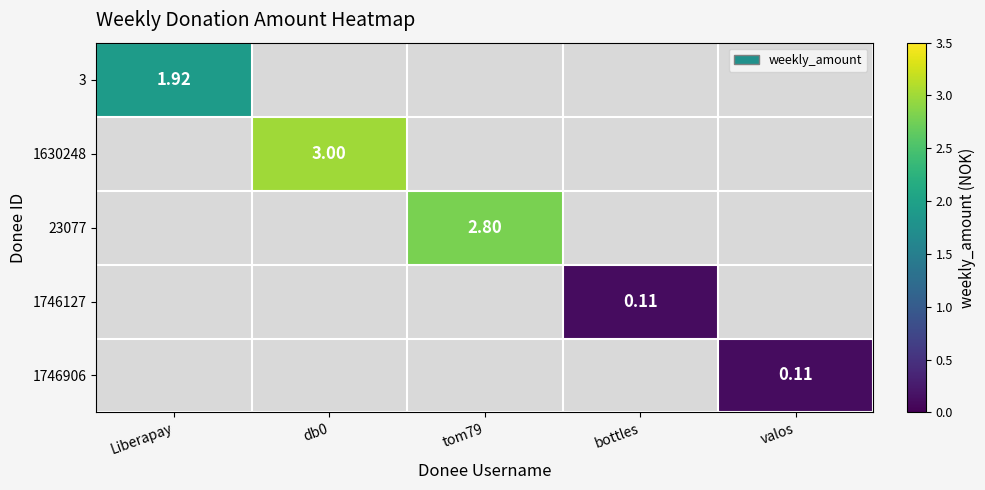

Which series has the widest spread of values?

3